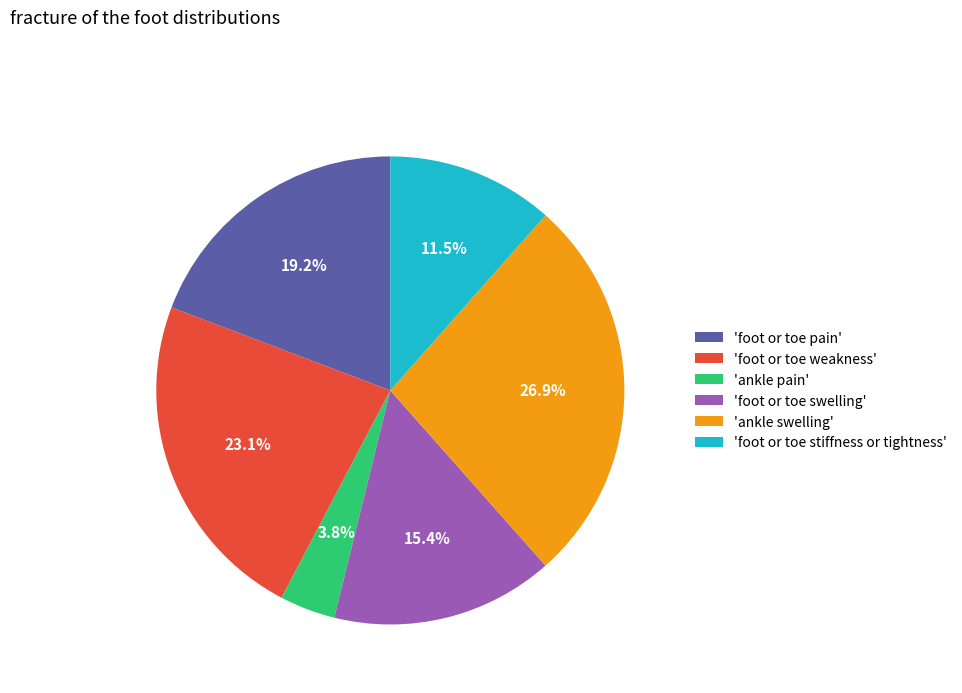

Combined, what portion of the pie is 'foot or toe swelling' and 'ankle swelling'?

42.3%